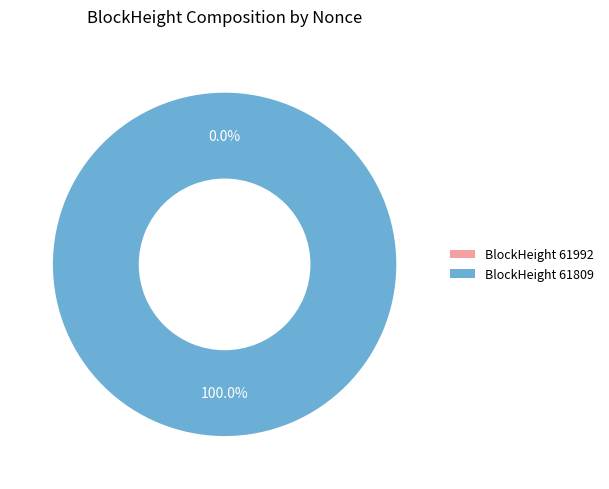

True or false: 61992 accounts for 1% of the total.

False